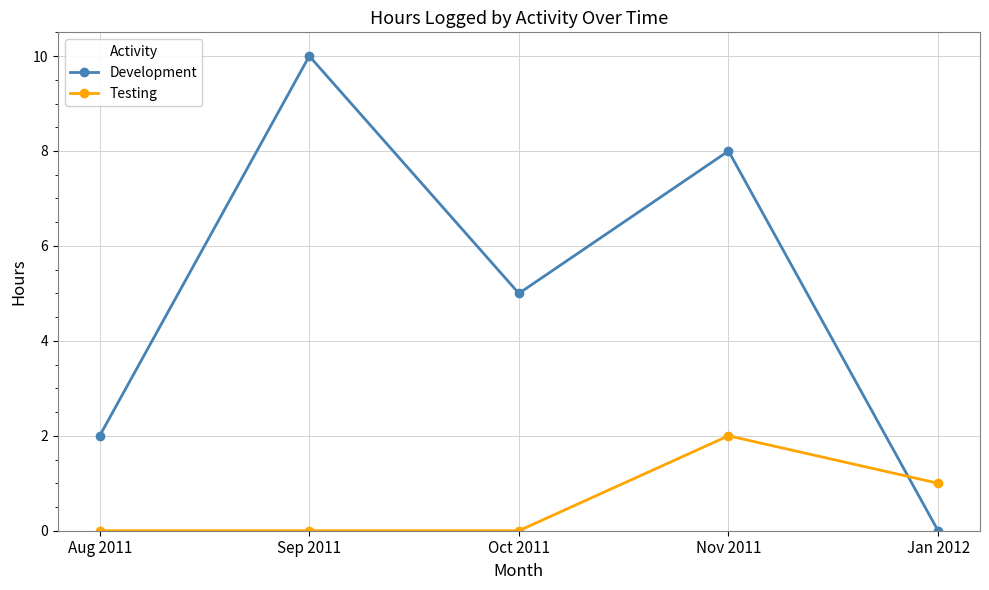

What is the label of the 4th point from the left?

Nov 2011